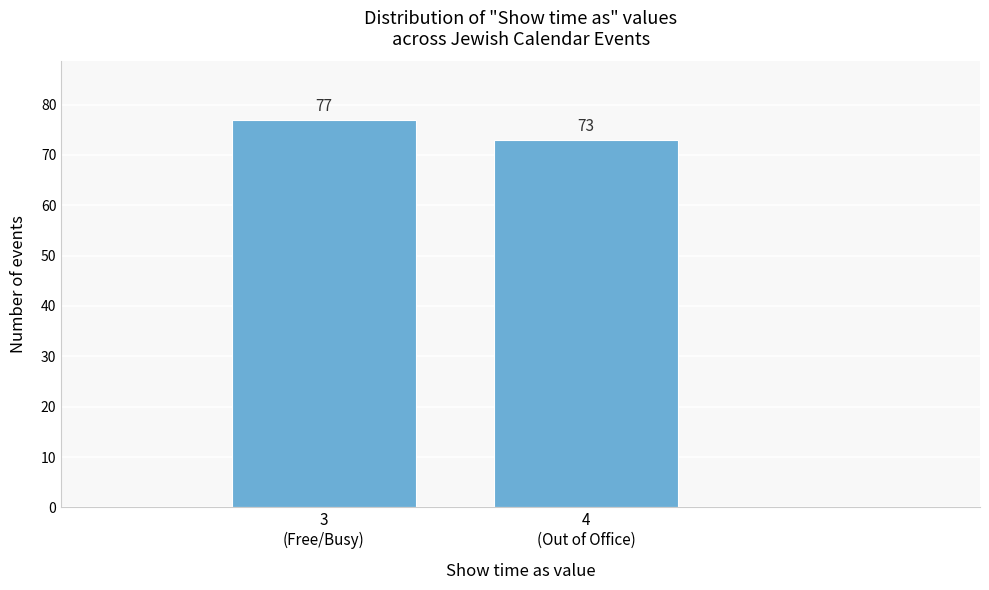

Reading right to left, extract all data points from this chart.

73	77